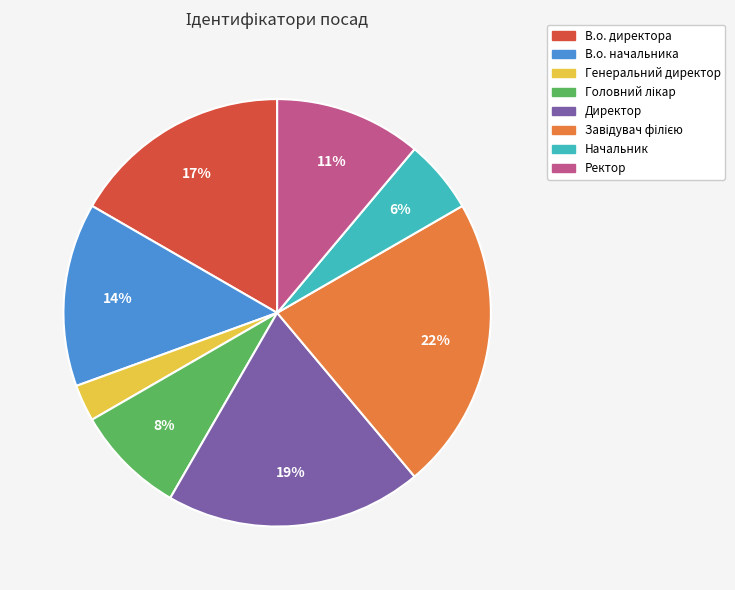

Count the number of slices in the pie.

8